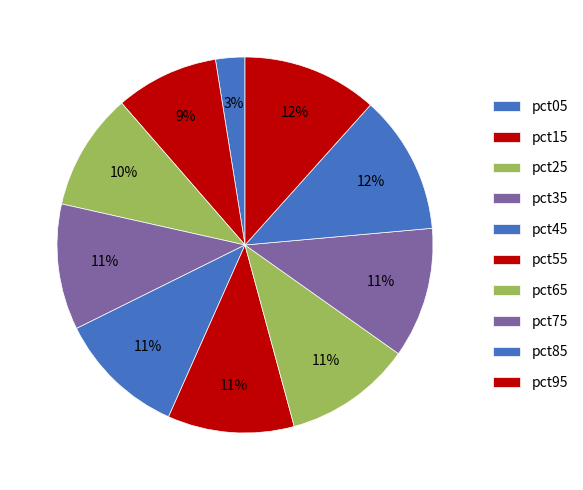

To the nearest percent, what is the difference between the pct65 and pct25 slice percentages?

1%